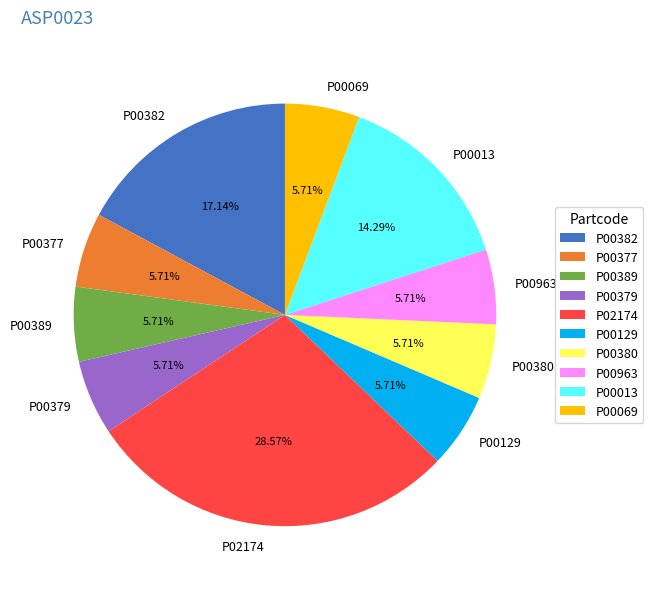

What percentage is the P00380 slice, to the nearest percent?

6%